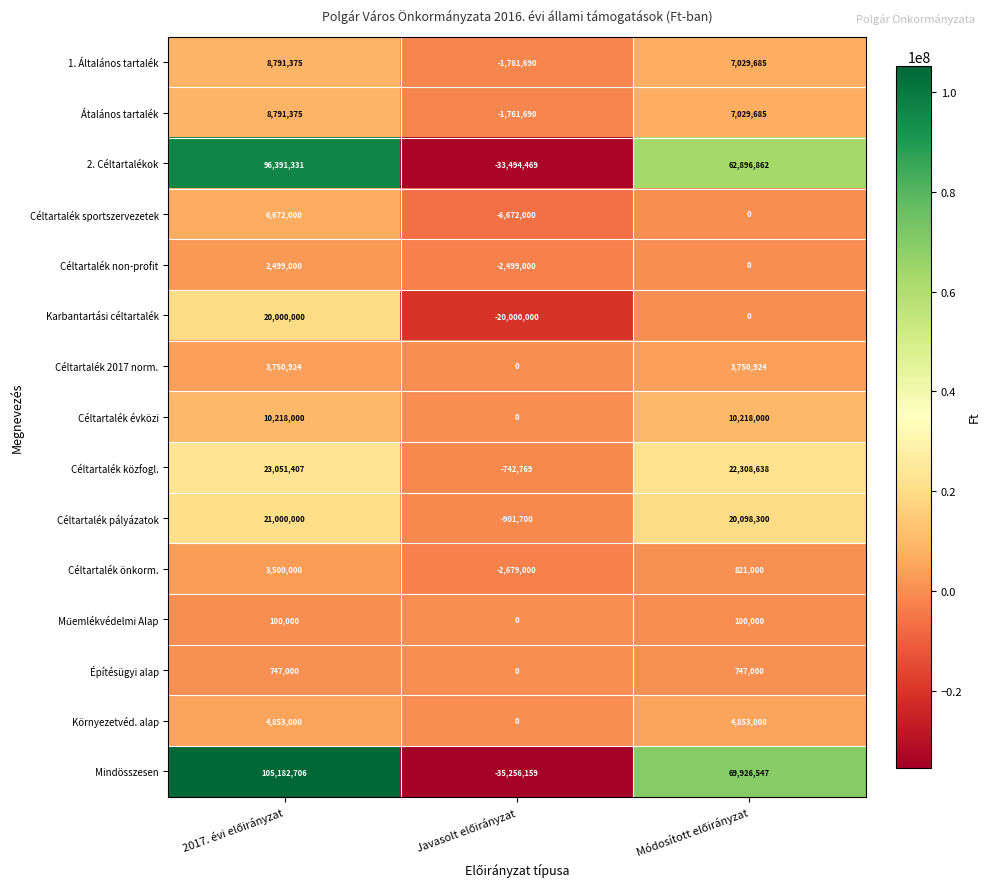

Which series has the largest range (max minus min)?

Mindösszesen